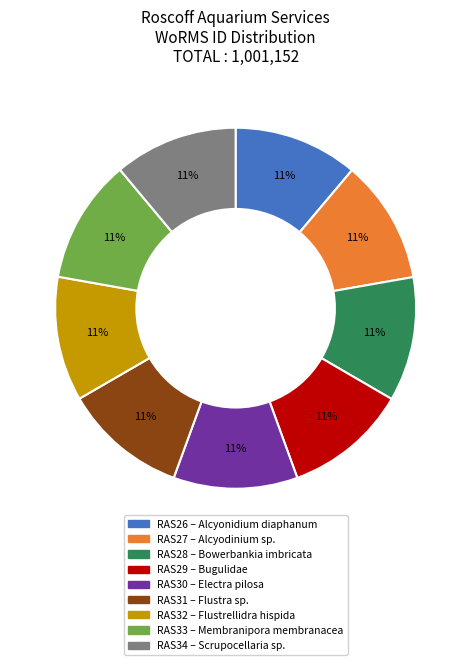

Does RAS26 represent more than half of the total?

No